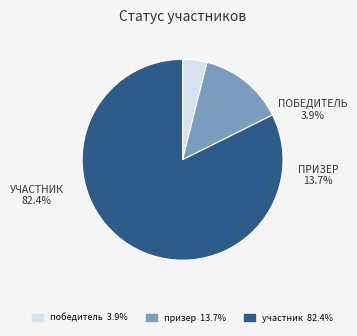

To the nearest percent, what is the average slice percentage?

33%